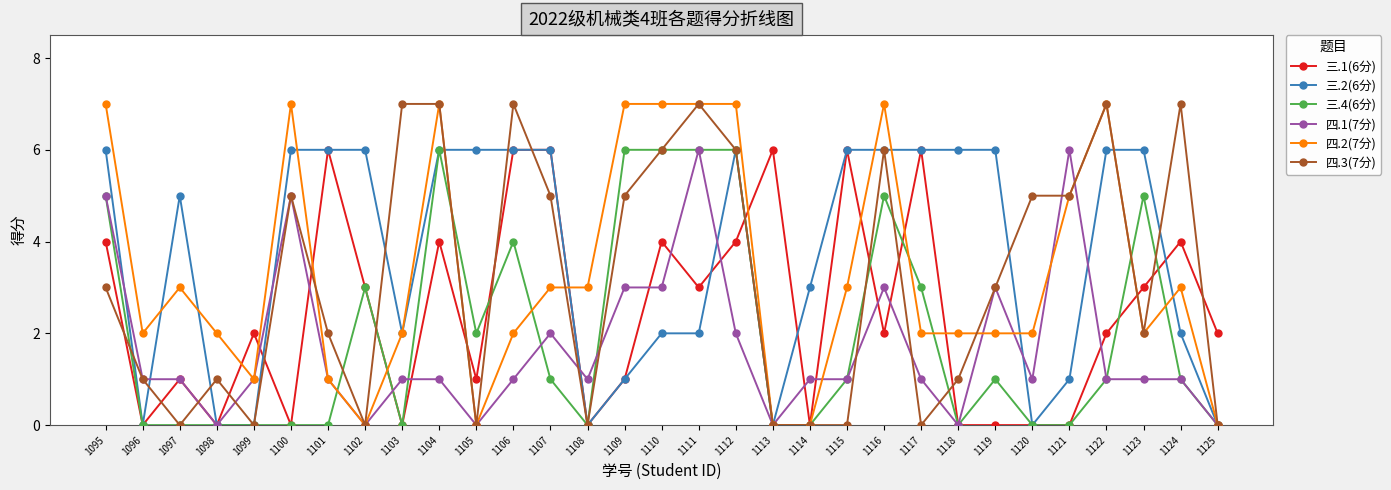

What is the maximum value shown in the chart?

7